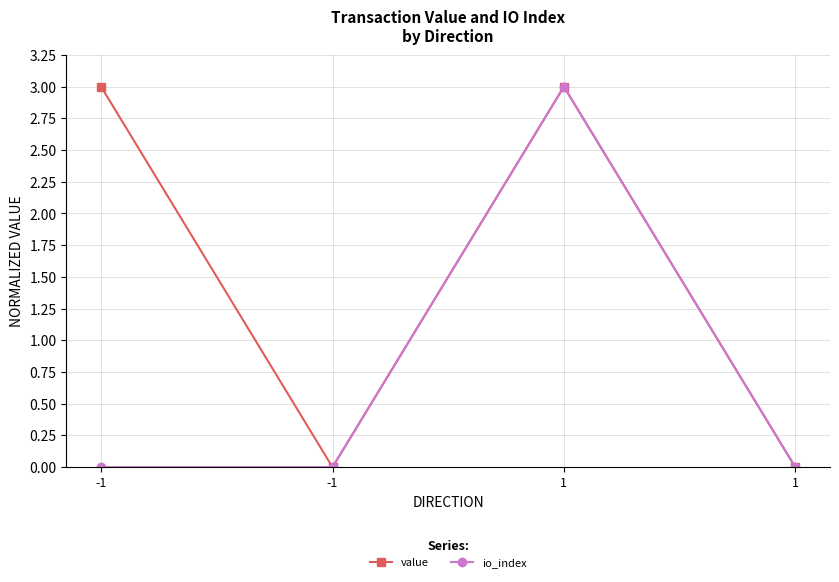

How many values in the value series are below 3?

2